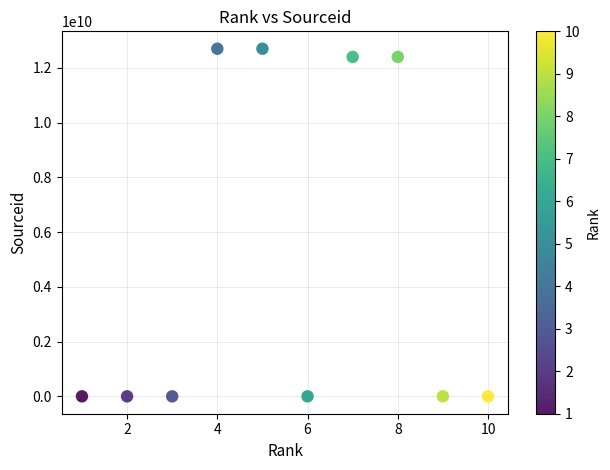

What is the range of Y values (max minus min)?

12700139554